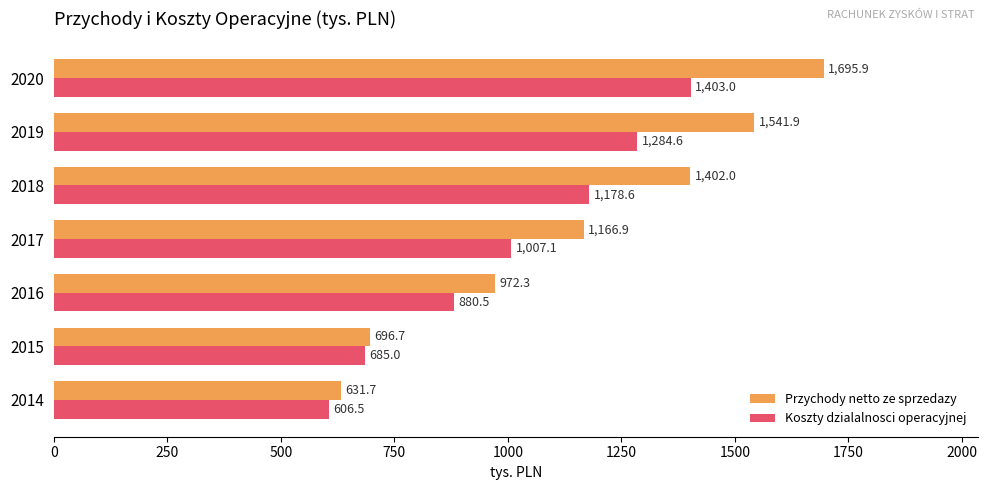

Which series has the largest range (max minus min)?

Przychody netto ze sprzedazy